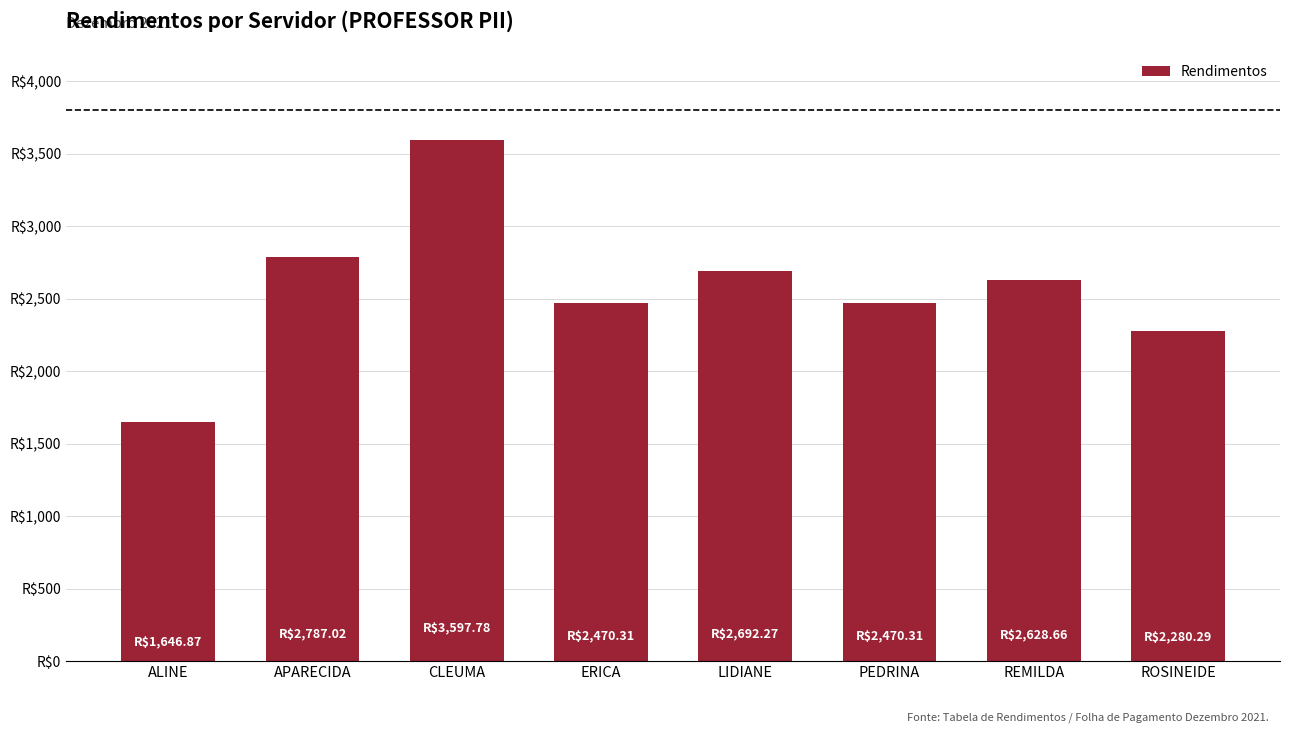

What is the difference between the maximum and minimum values?

1950.9